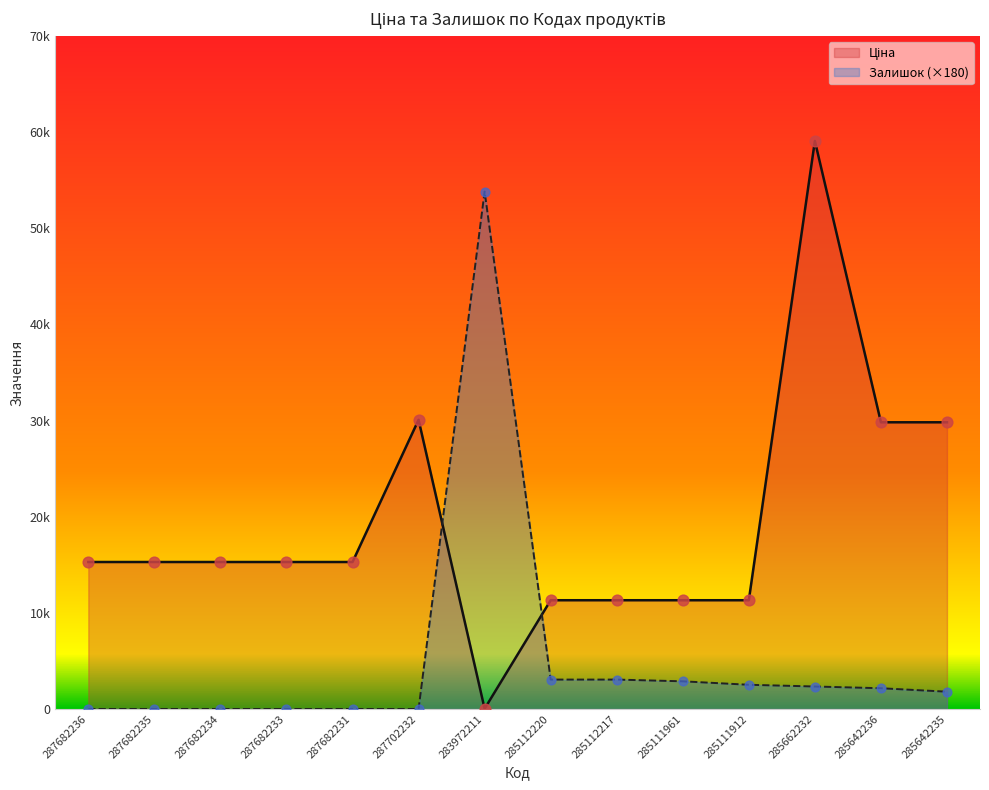

Which series contains the lowest Y value?

Залишок